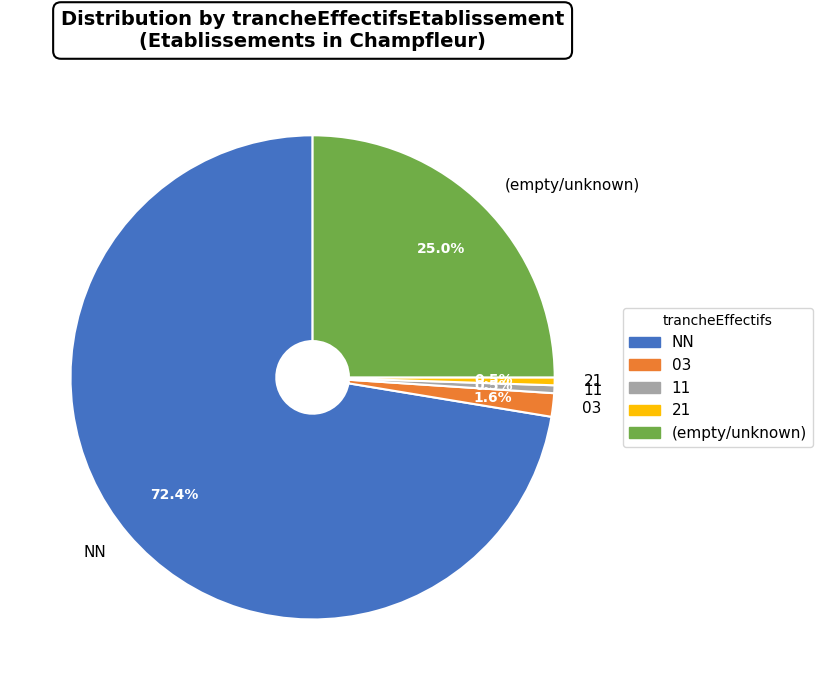

What is the largest slice in the pie chart?

NN